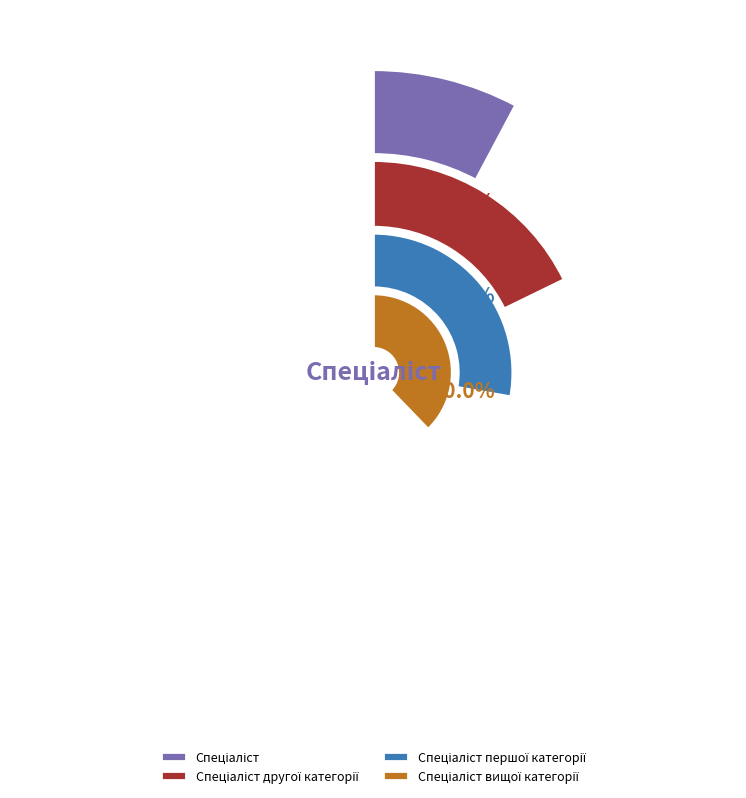

To the nearest percent, what portion does Спеціаліст другої категорії represent?

20%